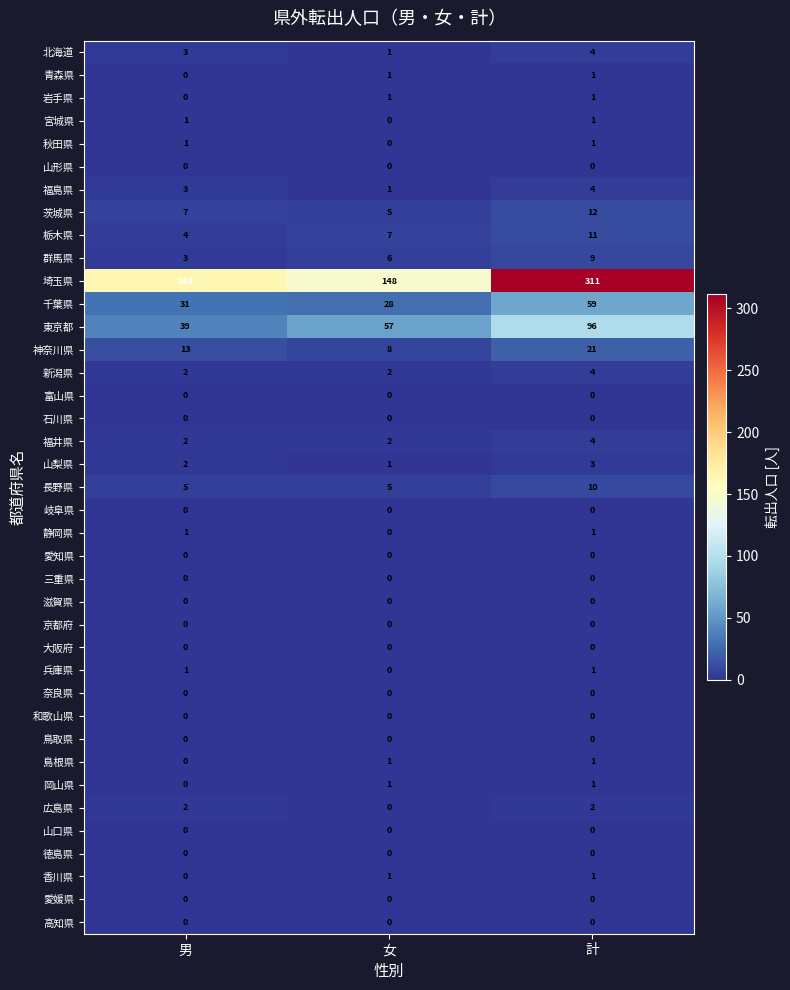

How many 福井県 values are between 2 and 4?

3